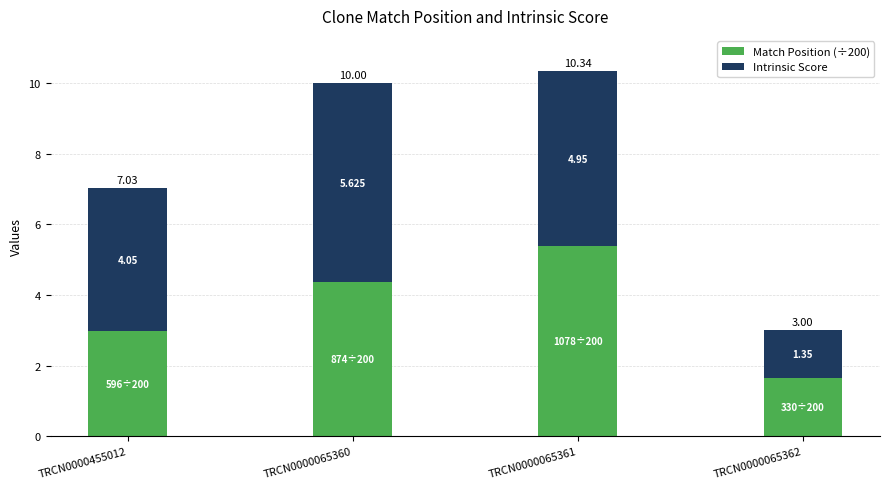

How many data points does each series have?

4